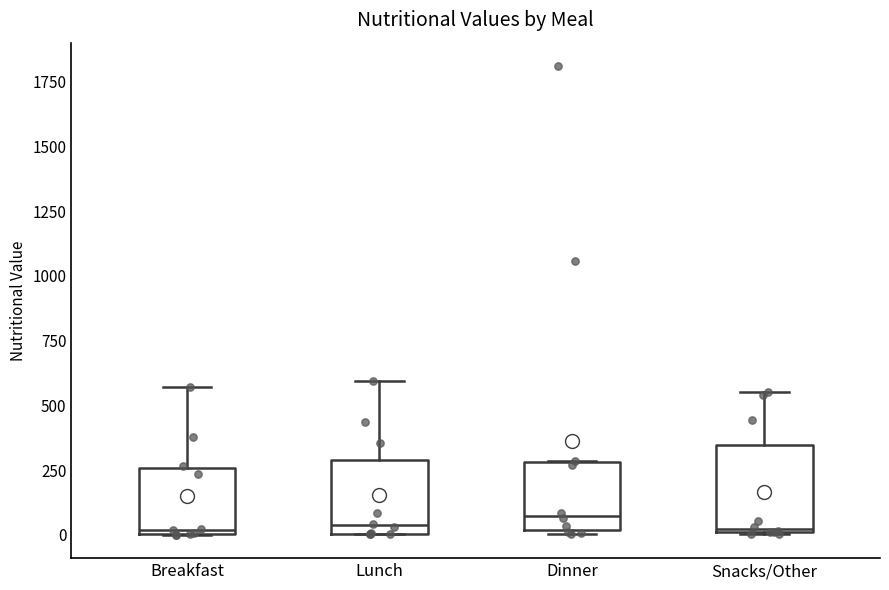

Where does the median line of the box for Lunch sit on the y-axis? The values are not printed on the chart, so give them approximately, as read against the axis.

50